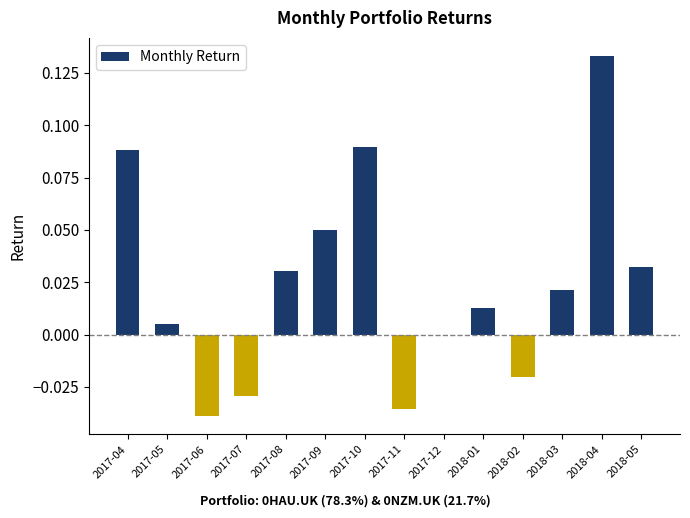

True or false: the data shows -0.0 at 2018-02.

True